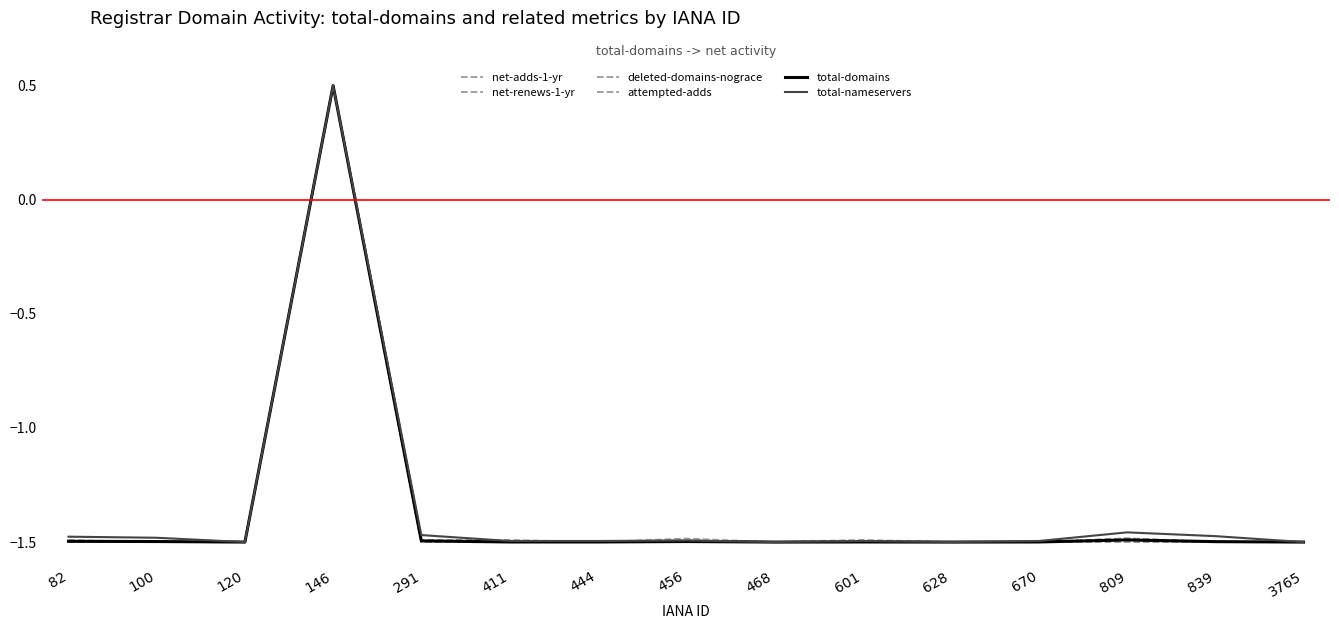

Does the chart display data point markers on the line(s)?

No